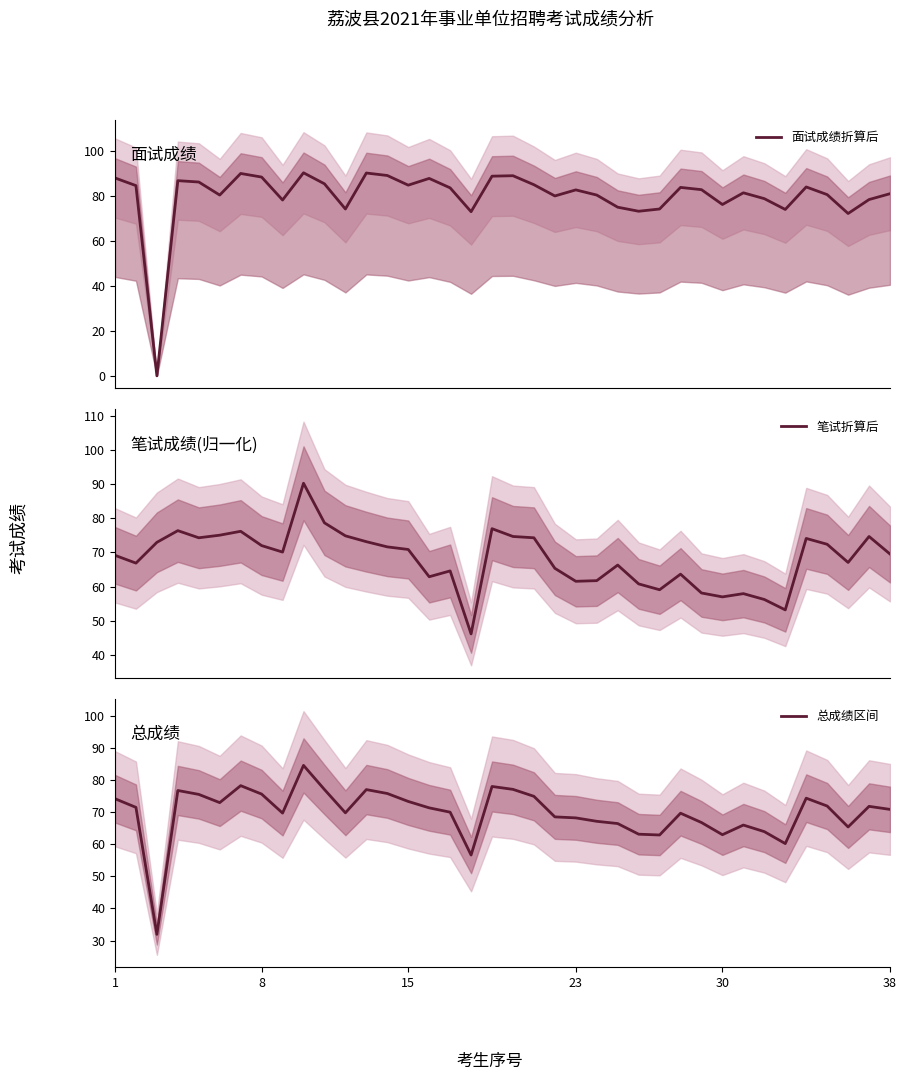

What is the maximum value for 面试成绩折算后?

90.3